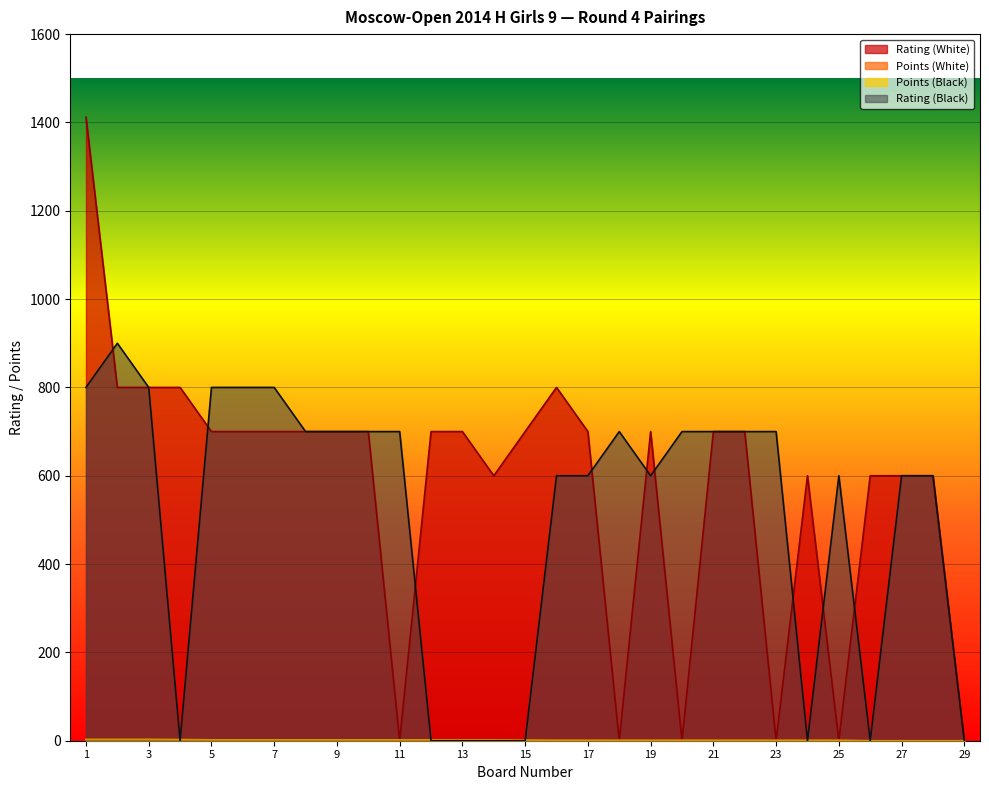

The value of Points (Black) at 24 is 1.0. True or false?

True